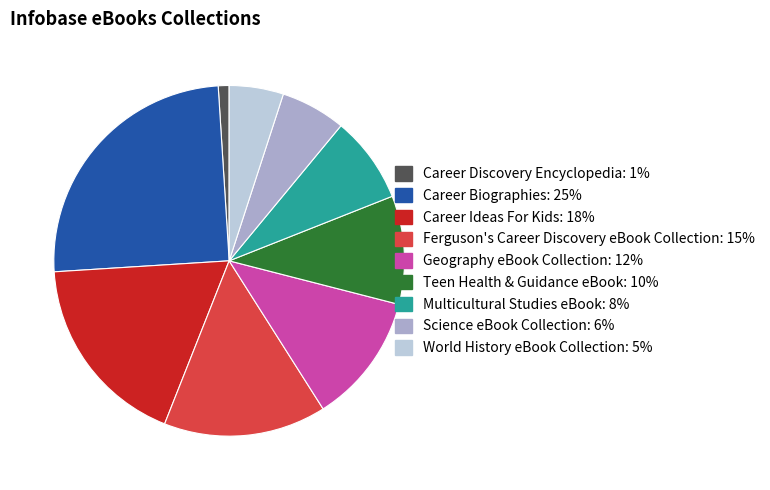

Which slice is the smallest?

Career Discovery Encyclopedia